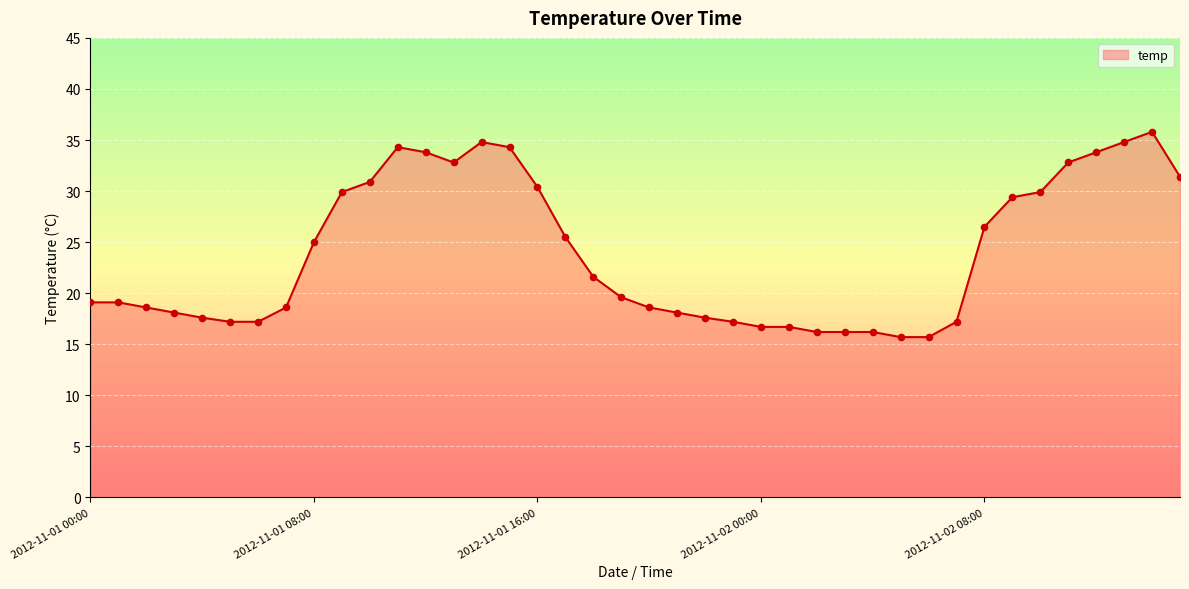

What is the minimum value shown in the chart?

15.7